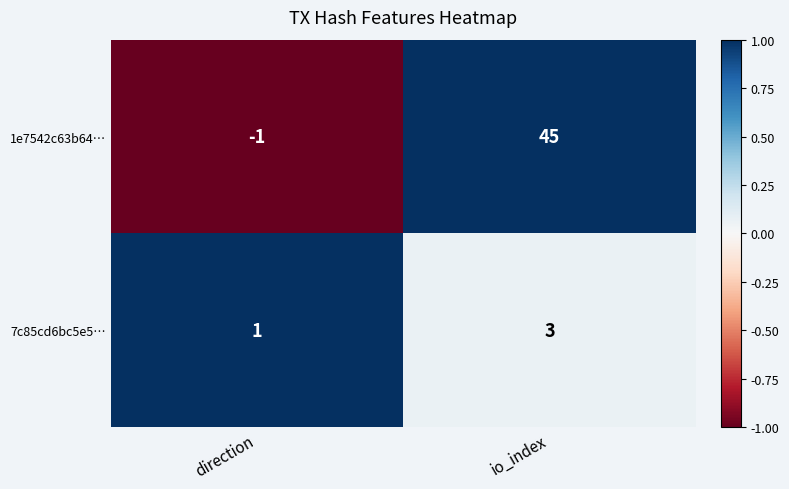

Reading left to right, list all the values displayed in this chart.

1e7542c63b64…: -1	45
7c85cd6bc5e5…: 1	3